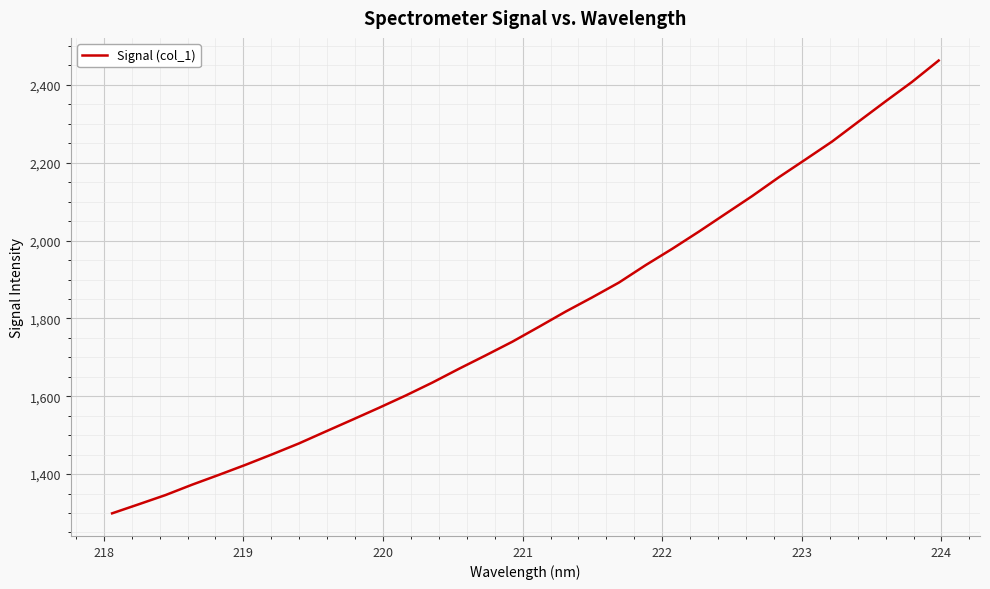

Is this an area chart (filled region under the line)?

No